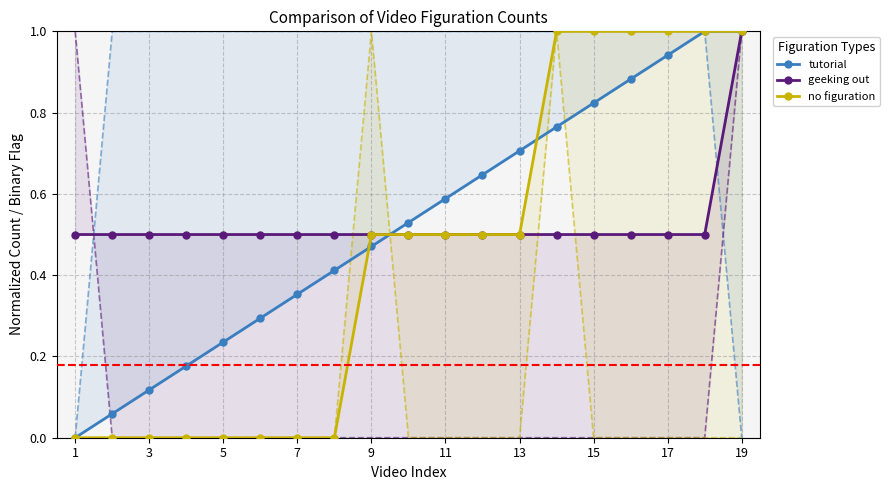

At which category is the sum across all series the highest?

19